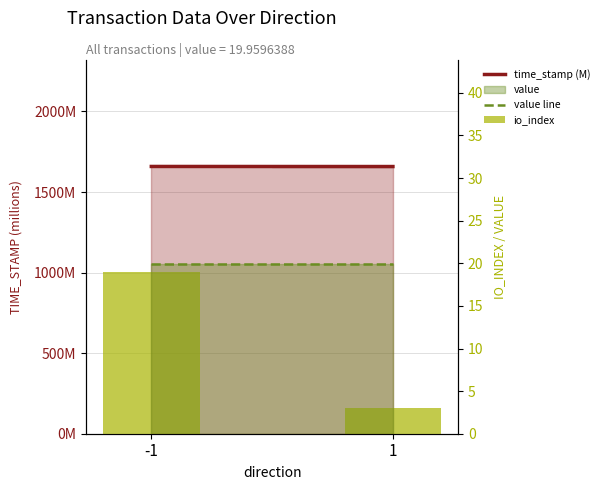

What is the greatest value displayed?

1658.7